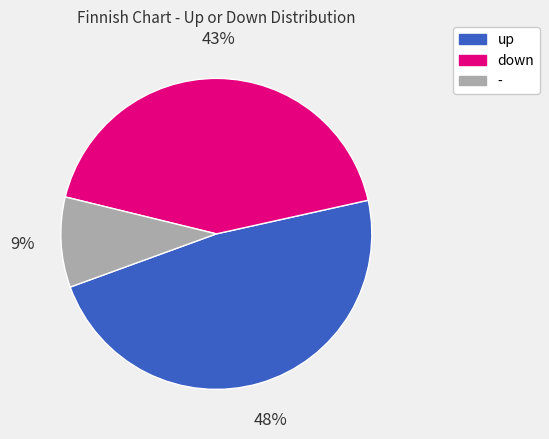

Does any single category account for the majority?

No